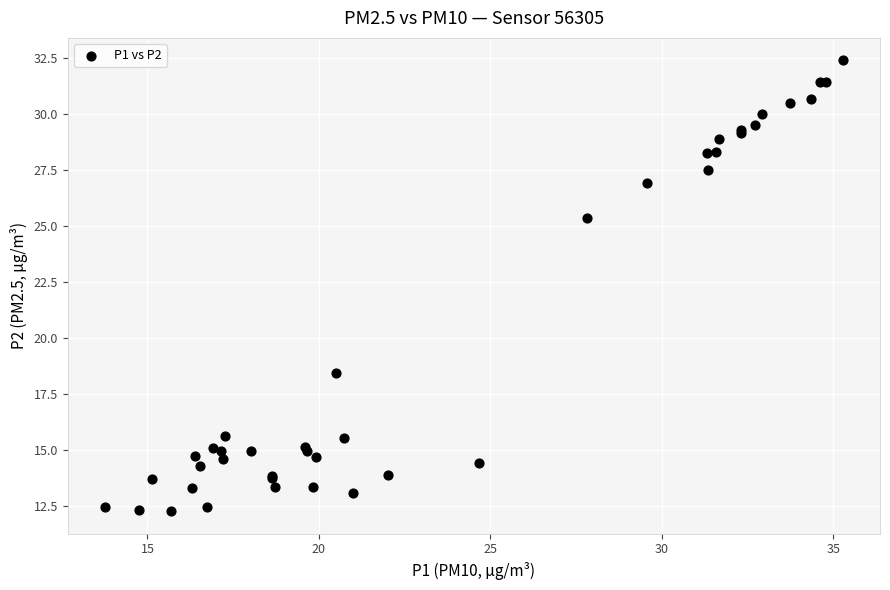

What Y value in the scatter plot is closest to 22?

25.3